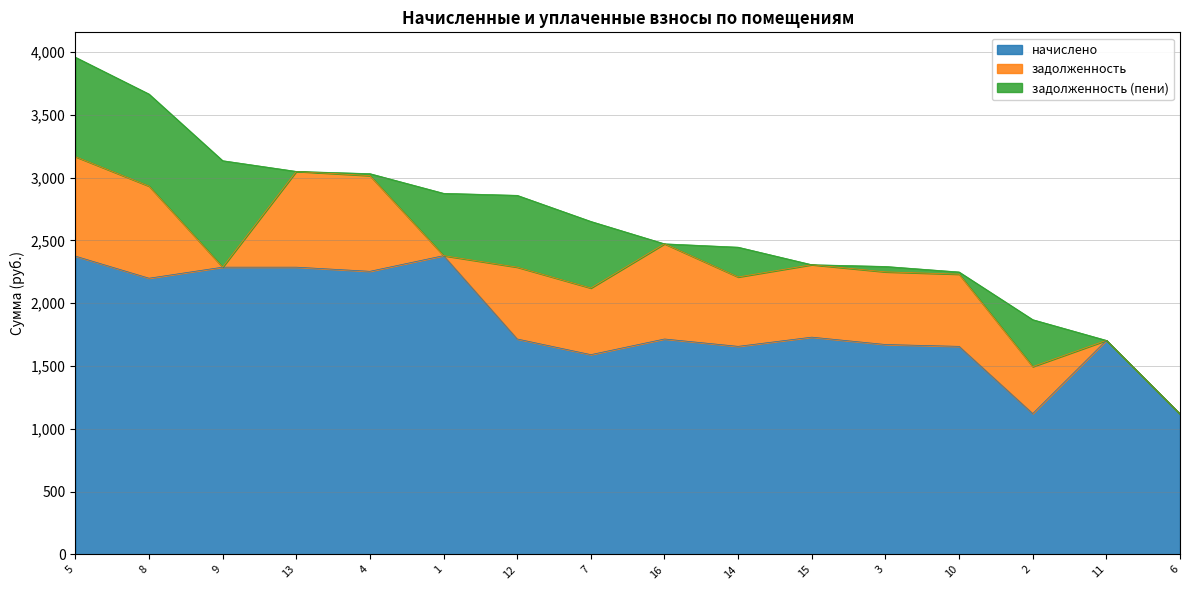

What is the minimum value for начислено?

1118.1